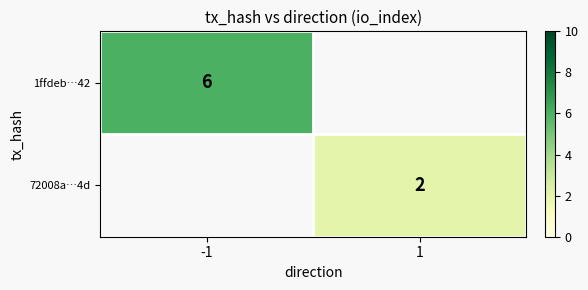

The value of 1ffdeb…42 at -1 is 10. True or false?

False